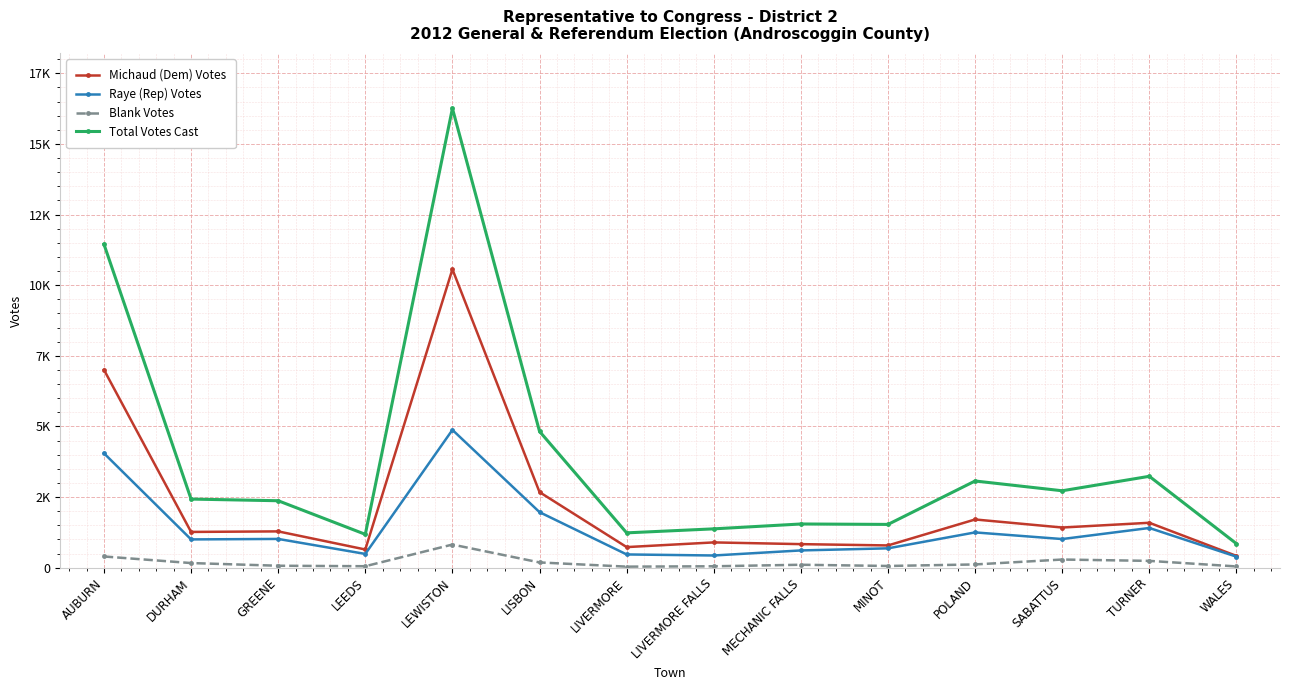

What position from the right is SABATTUS?

3